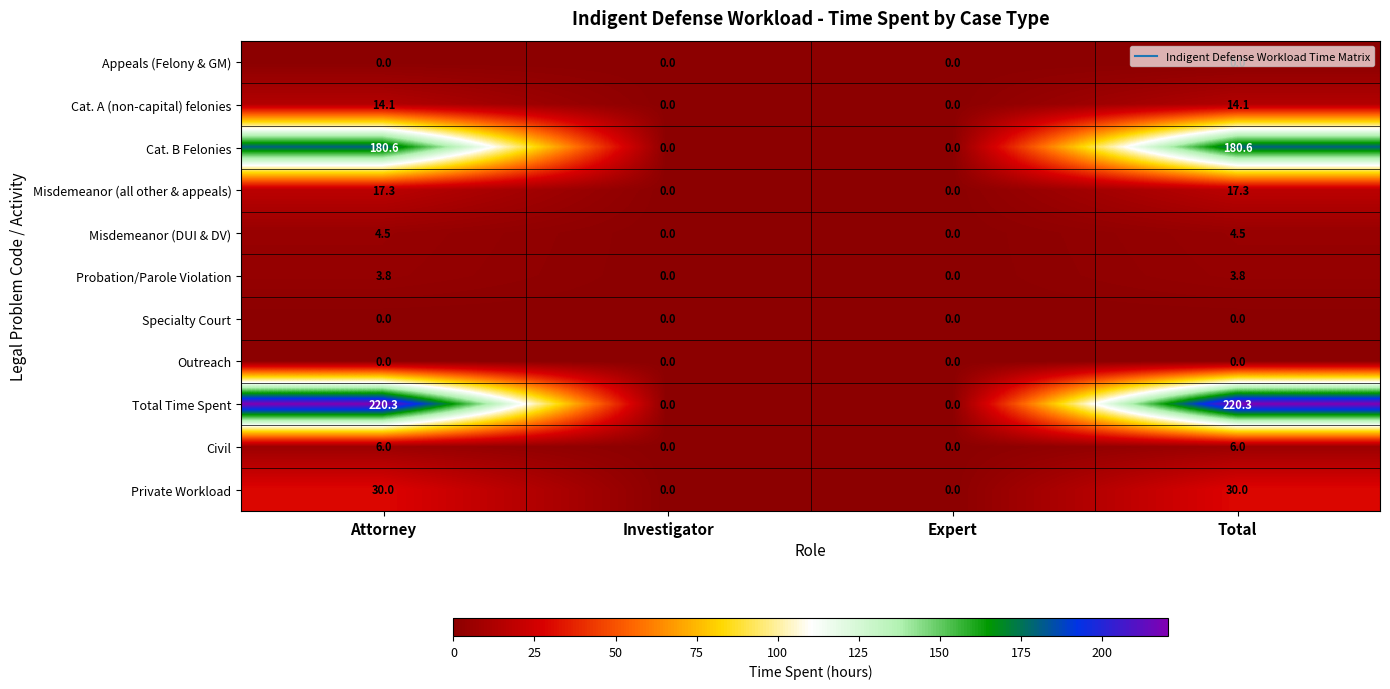

How many categories are shown in the chart?

4